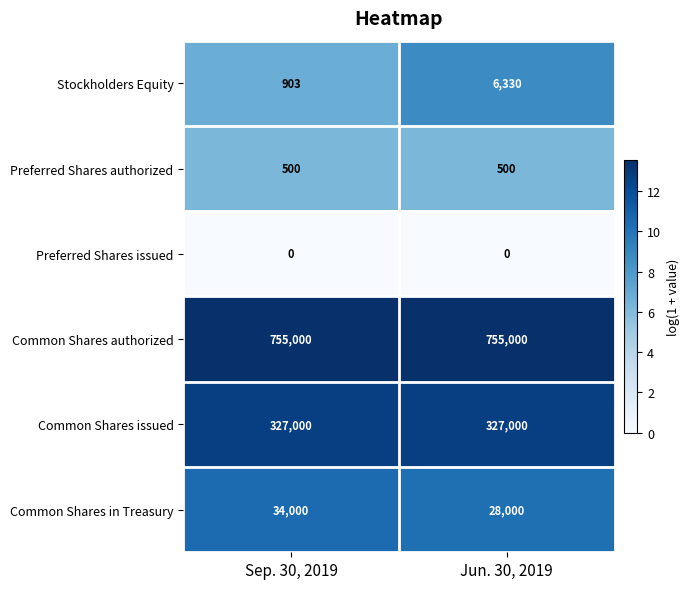

List the series in order of their peak value, highest first.

Common Shares authorized, Common Shares issued, Common Shares in Treasury, Stockholders Equity, Preferred Shares authorized, Preferred Shares issued